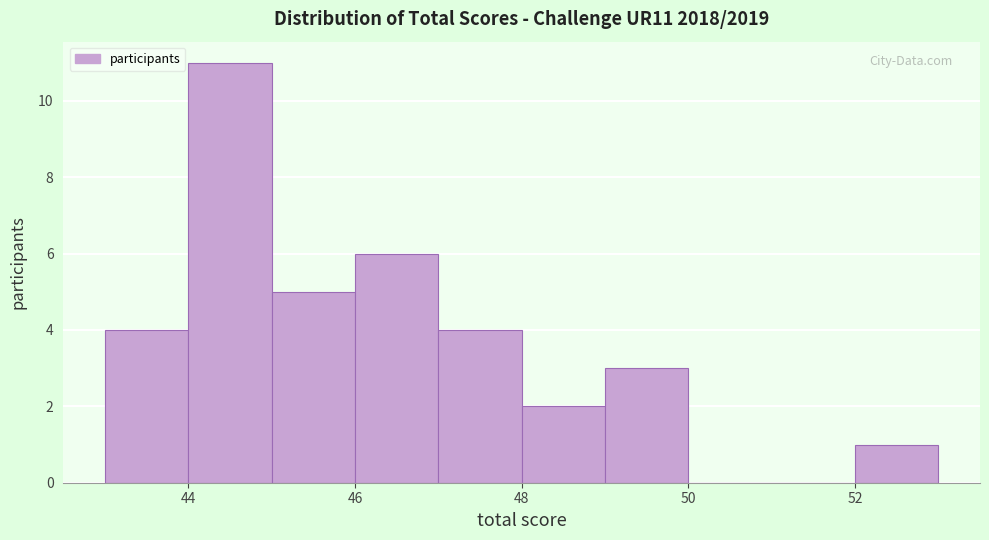

Reading left to right, list every bar in this chart as the range it spans on the x-axis followed by its height. The values are not printed on the chart, so give them approximately, as read against the axis.

43 to 44: 4
44 to 45: 11
45 to 46: 5
46 to 47: 6
47 to 48: 4
48 to 49: 2
49 to 50: 3
50 to 51: 0
51 to 52: 0
52 to 53: 1